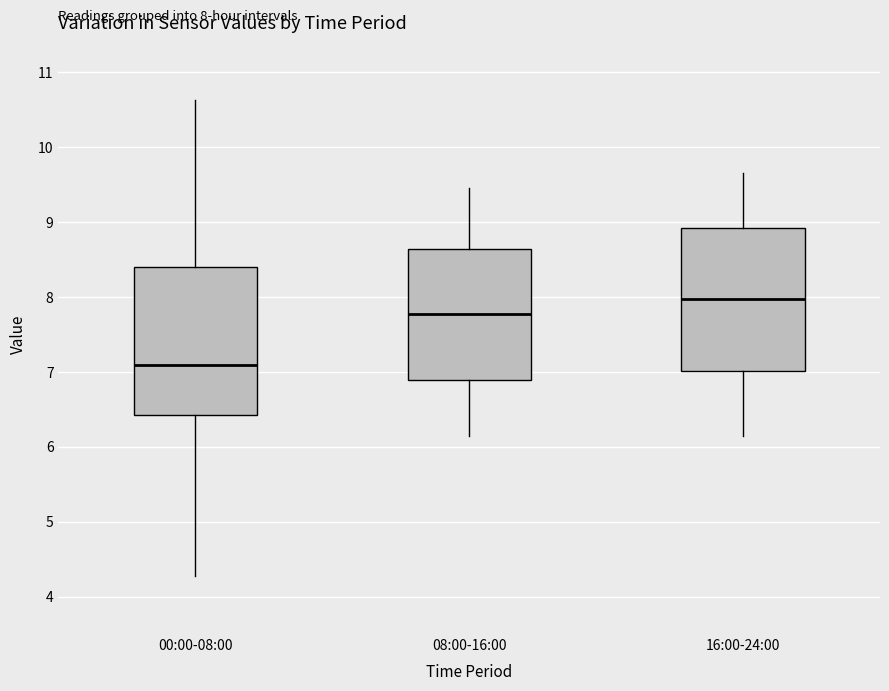

Which box's median line is the highest?

16:00-24:00